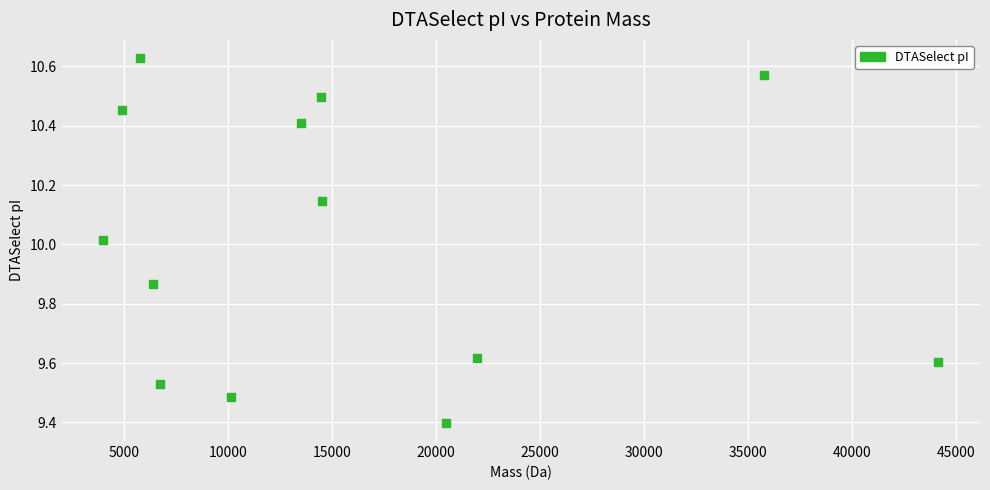

What is the range of Y values (max minus min)?

1.2